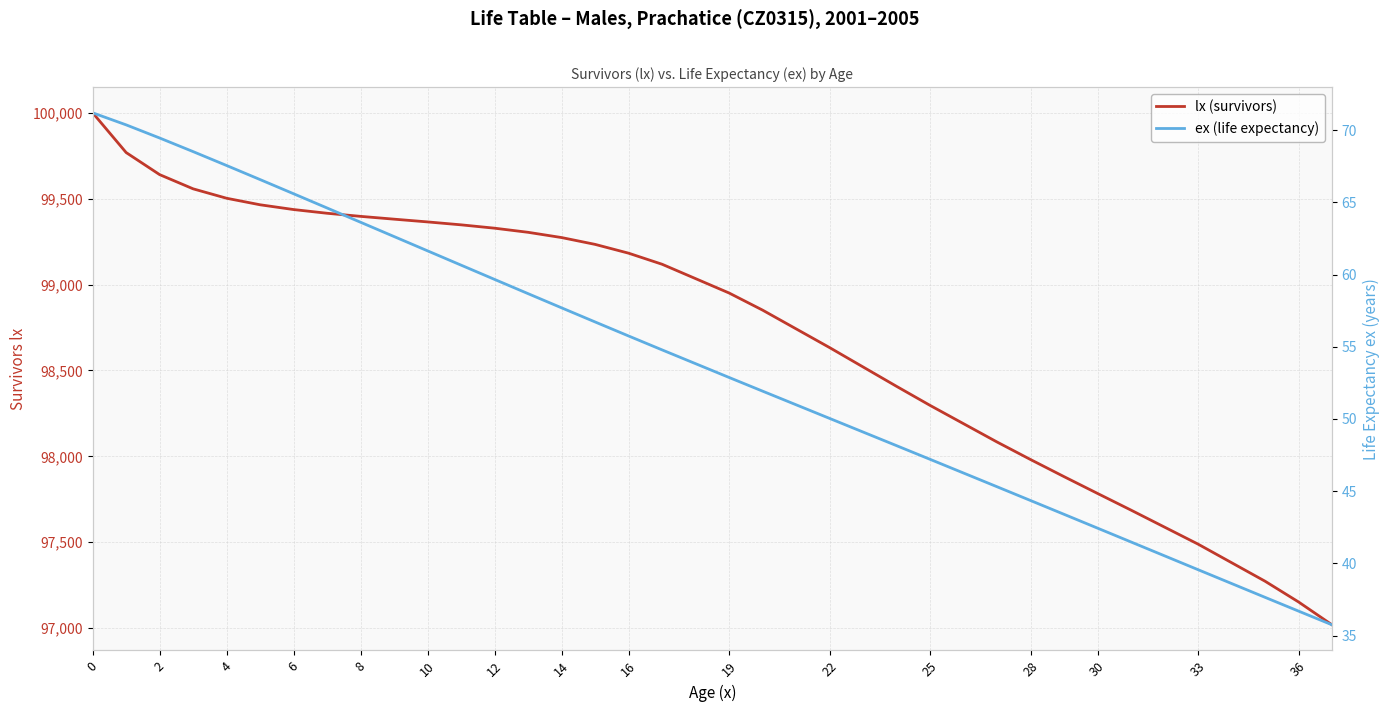

What is the value of the ex (life expectancy) point at the 23rd from the left?

61.6